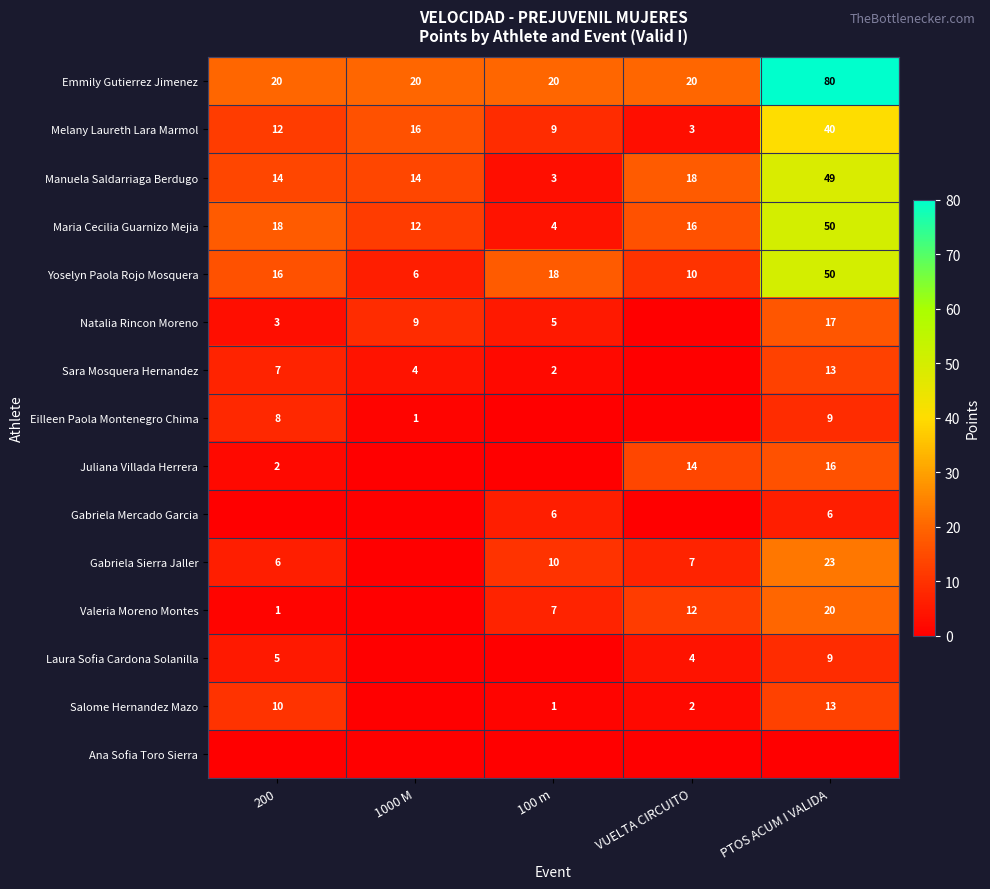

Is it true that Melany Laureth Lara Marmol equals 16 at 1000 M?

True